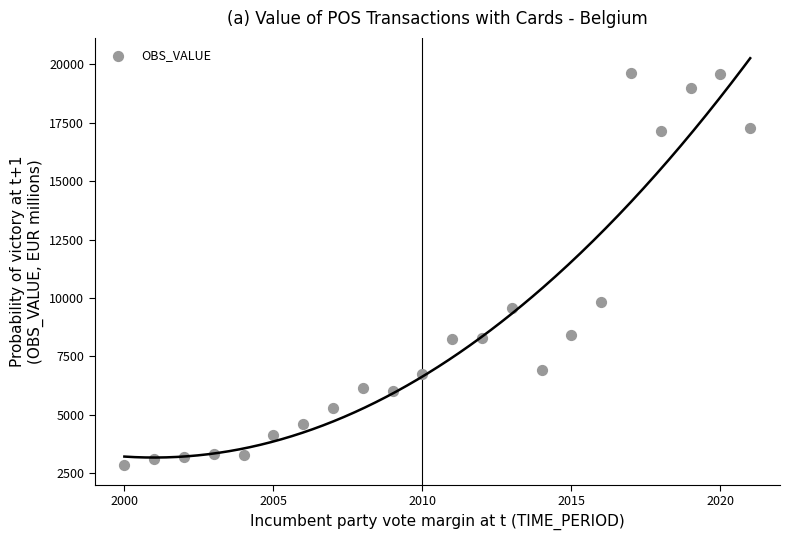

What is the range of Y values (max minus min)?

16767.1